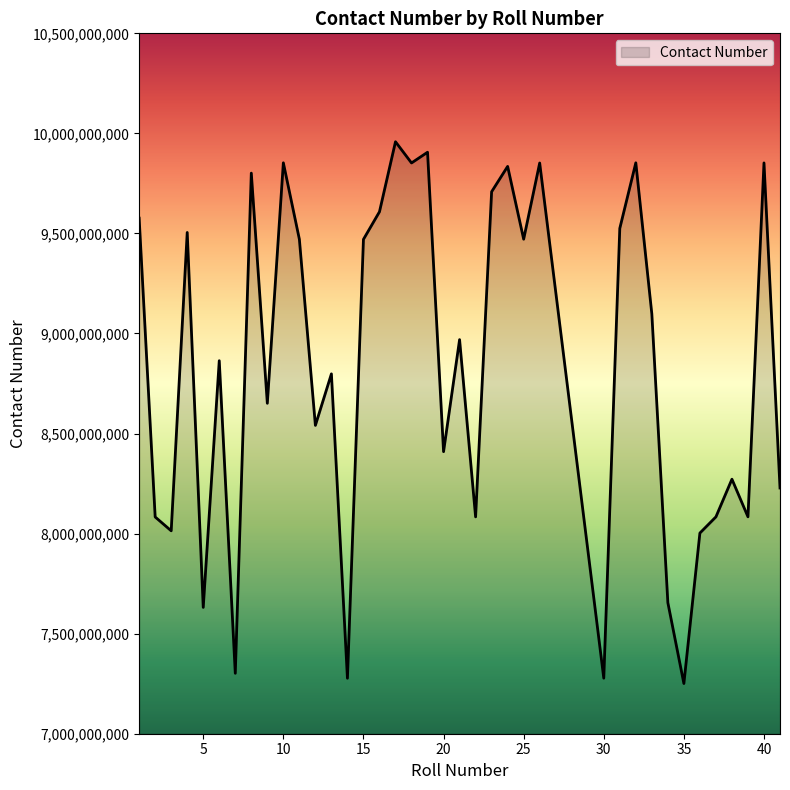

What is the maximum value shown in the chart?

9958271410